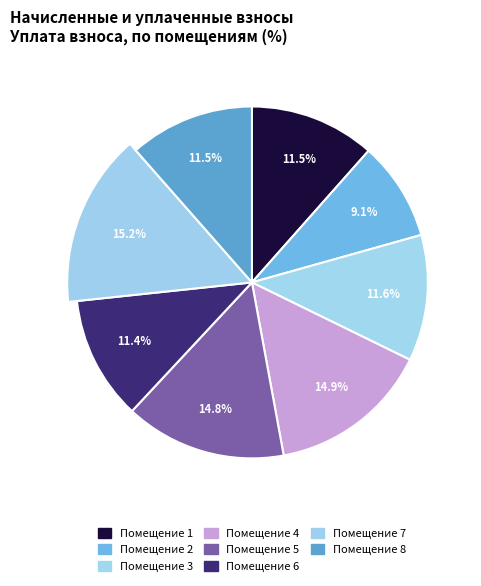

How many segments does this pie chart have?

8